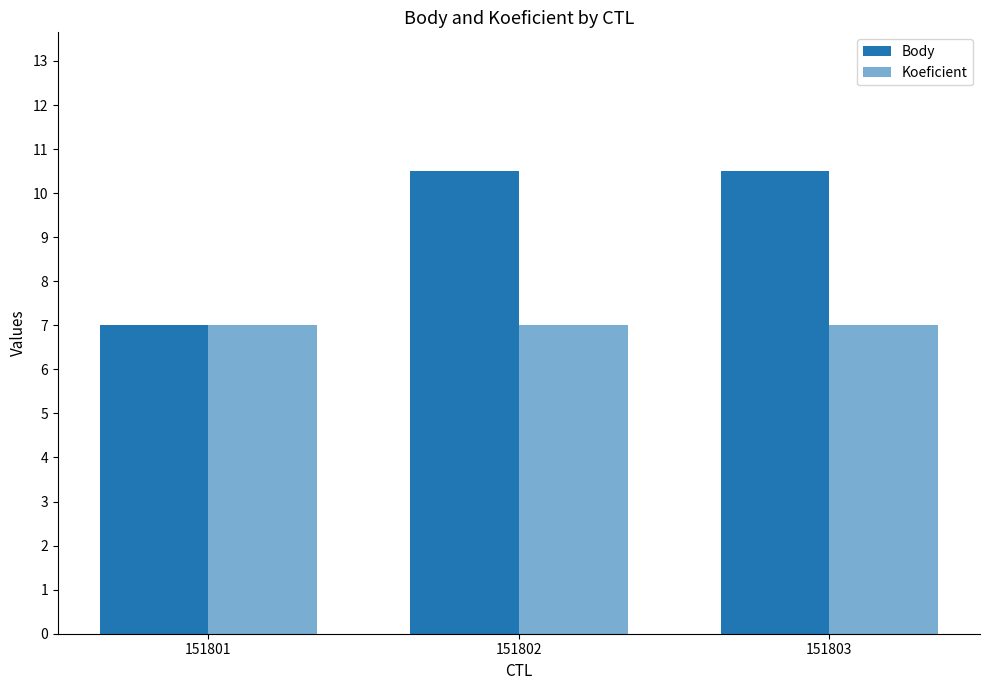

At which label does Body first exceed 10?

151802